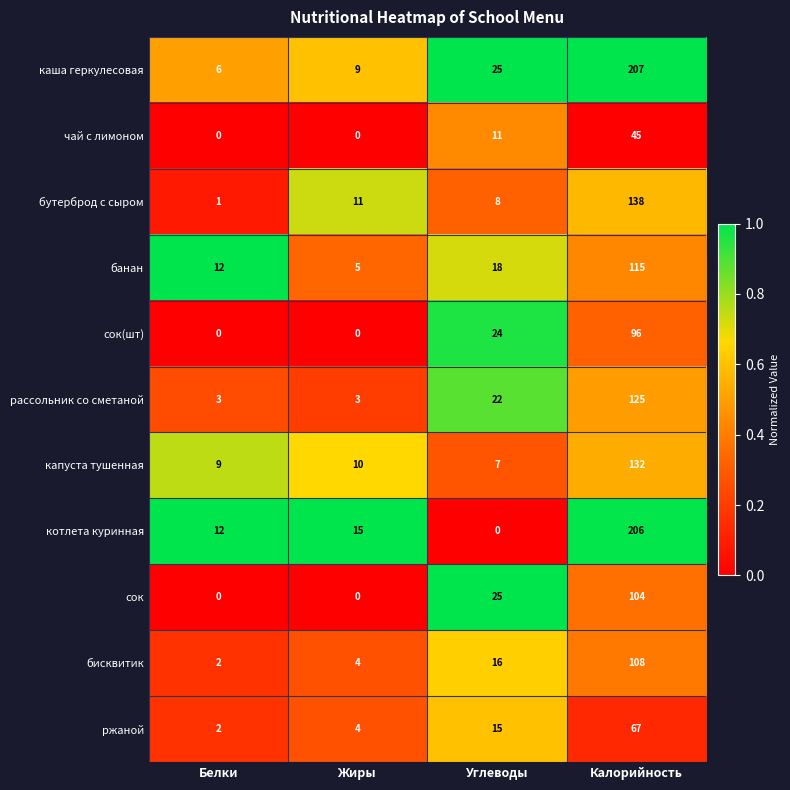

Which series has the widest spread of values?

котлета куринная